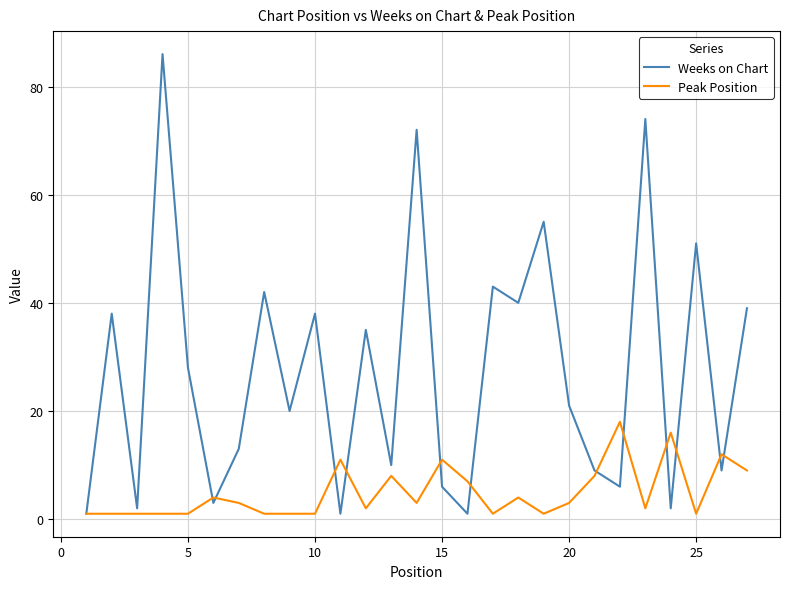

After their last crossing, which series has the higher values: Weeks on Chart or Peak Position?

Weeks on Chart